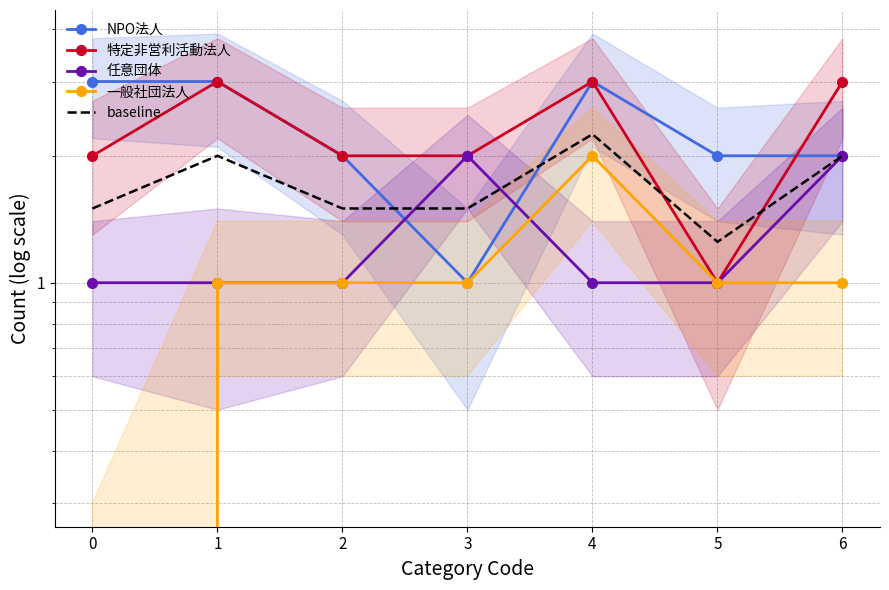

Between which two adjacent categories do baseline and 任意団体 first intersect?

2 and 3